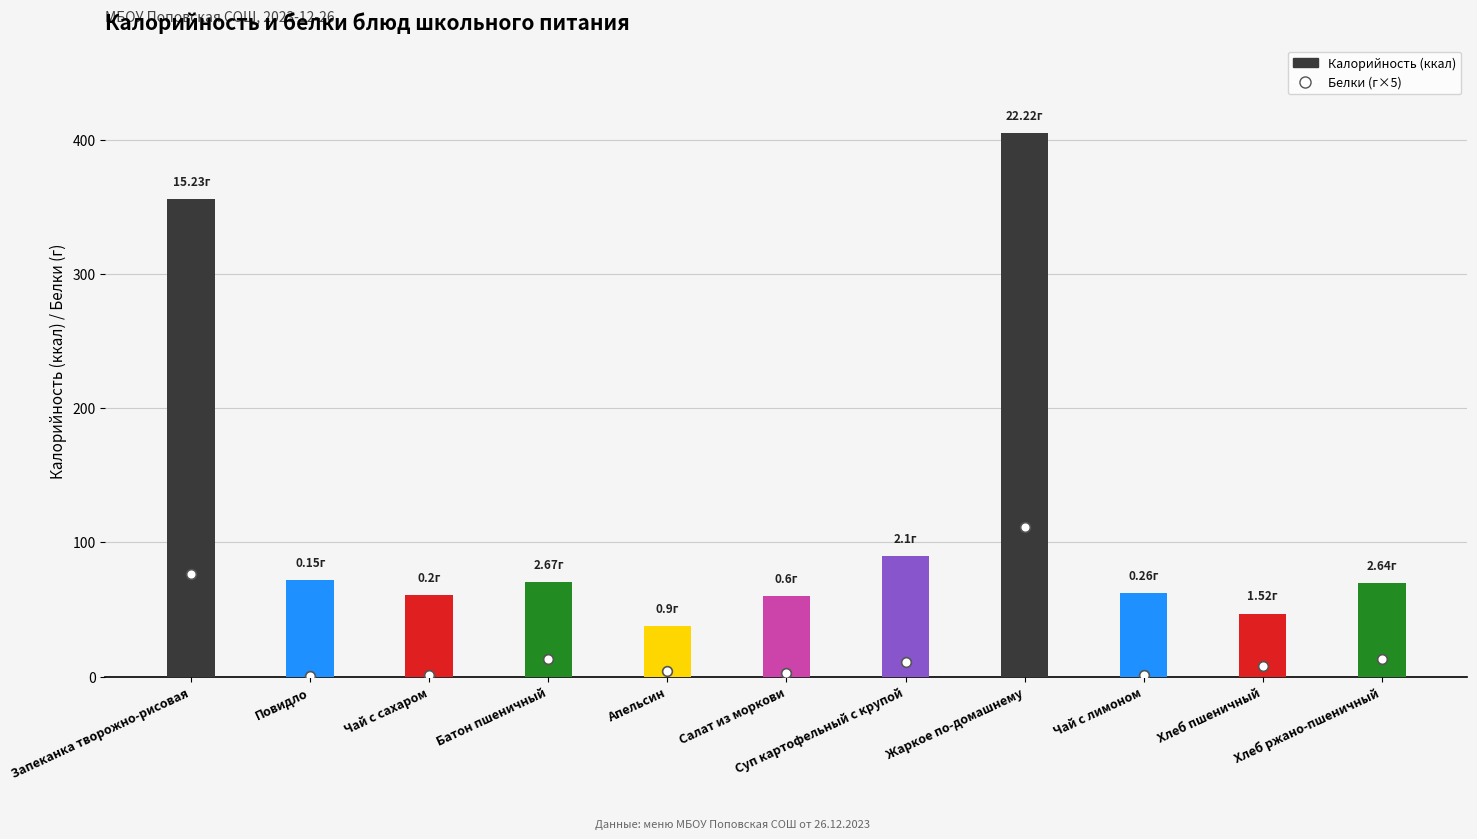

What is the change in value from Повидло to Суп картофельный с крупой?

+18.3